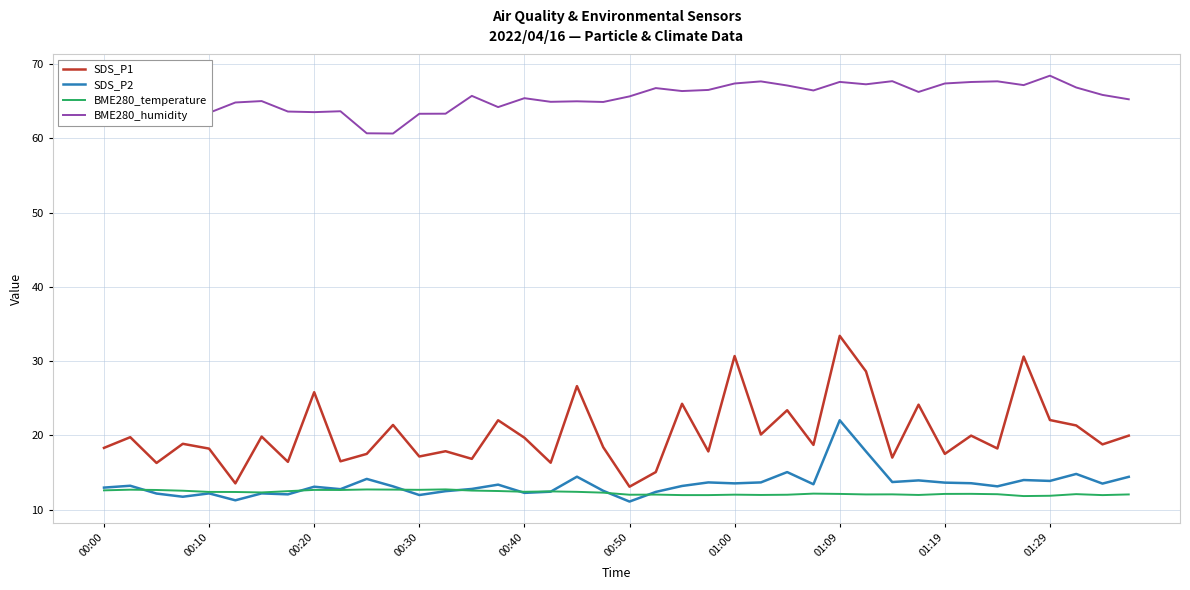

How many lines are shown in the chart?

4